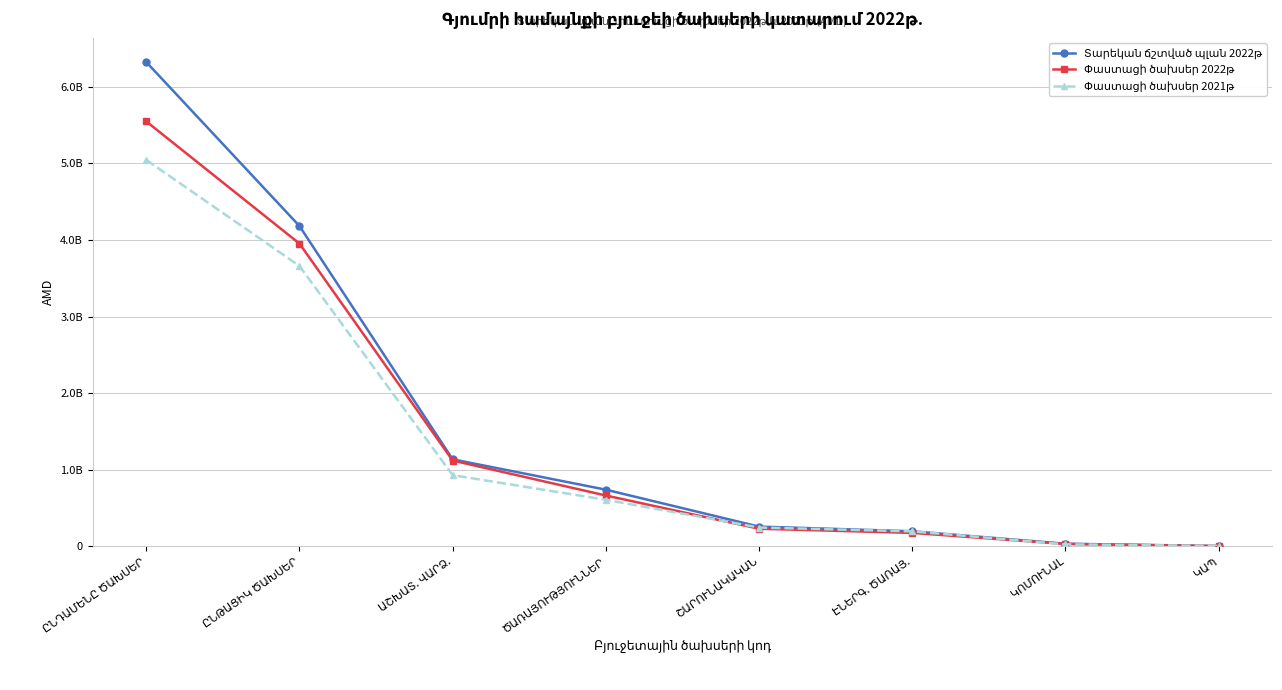

After their last crossing, which series has the higher values: Փաստացի ծախսեր 2021թ or Տարեկան ճշտված պլան 2022թ?

Փաստացի ծախսեր 2021թ